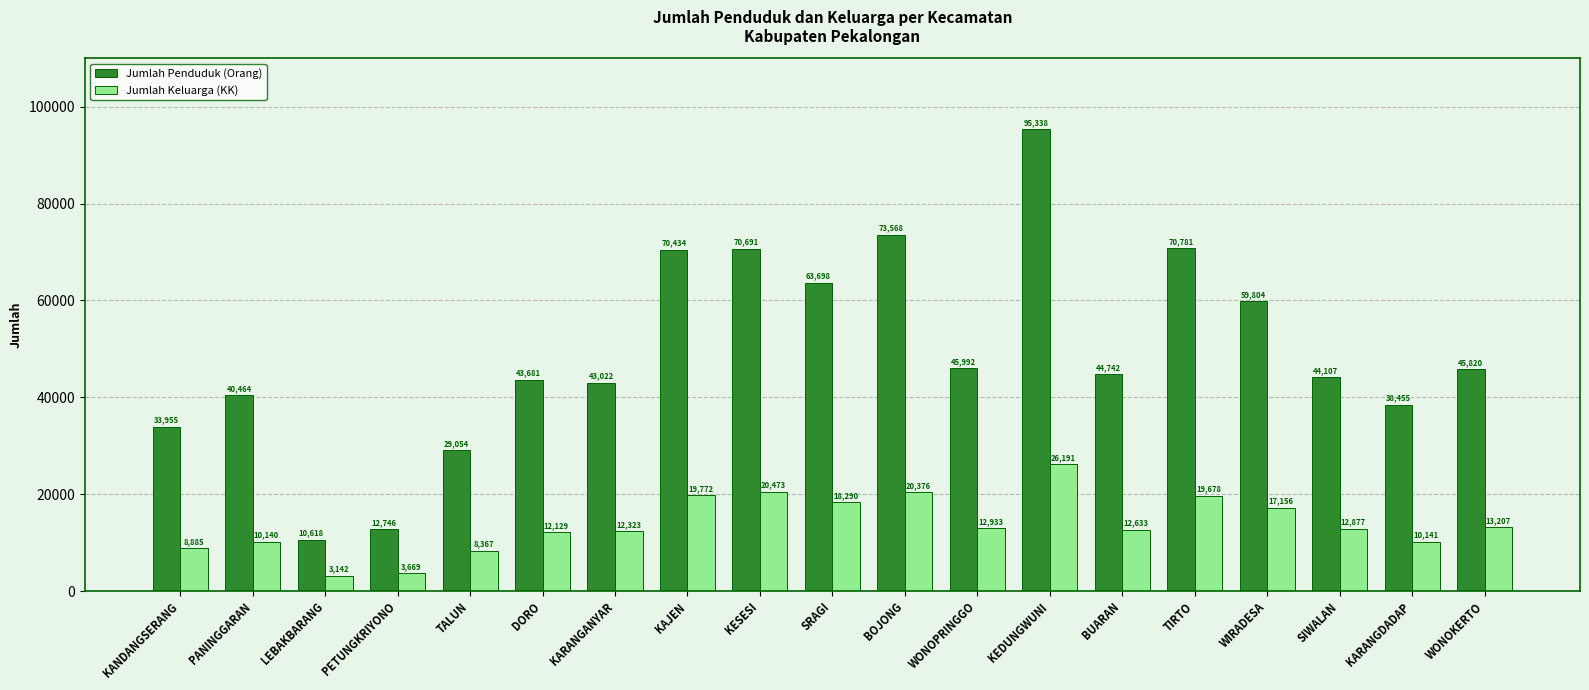

Reading right to left, list all the values displayed in this chart.

Jumlah Penduduk (Orang): WONOKERTO=45820	KARANGDADAP=38455	SIWALAN=44107	WIRADESA=59804	TIRTO=70781	BUARAN=44742	KEDUNGWUNI=95338	WONOPRINGGO=45992	BOJONG=73568	SRAGI=63698	KESESI=70691	KAJEN=70434	KARANGANYAR=43022	DORO=43681	TALUN=29054	PETUNGKRIYONO=12746	LEBAKBARANG=10618	PANINGGARAN=40464	KANDANGSERANG=33955
Jumlah Keluarga (KK): WONOKERTO=13207	KARANGDADAP=10141	SIWALAN=12877	WIRADESA=17156	TIRTO=19678	BUARAN=12633	KEDUNGWUNI=26191	WONOPRINGGO=12933	BOJONG=20376	SRAGI=18290	KESESI=20473	KAJEN=19772	KARANGANYAR=12323	DORO=12129	TALUN=8367	PETUNGKRIYONO=3669	LEBAKBARANG=3142	PANINGGARAN=10140	KANDANGSERANG=8885